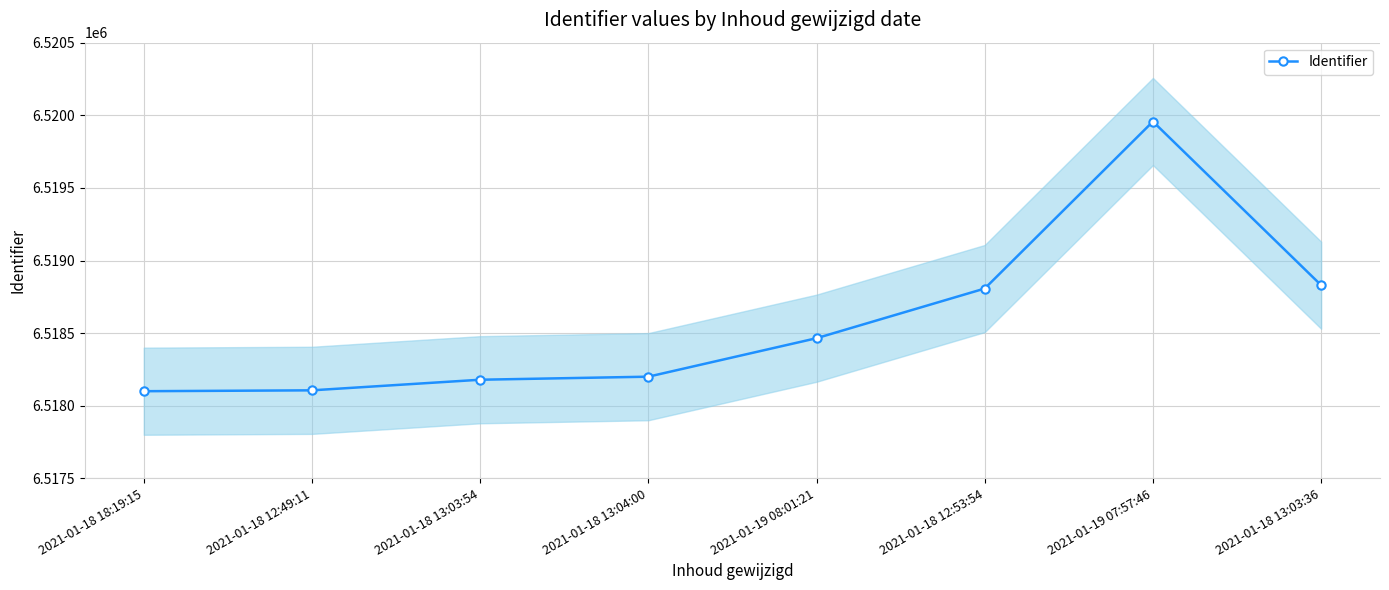

What value does the data have at 2021-01-19 07:57:46, to the nearest 10?

6519960